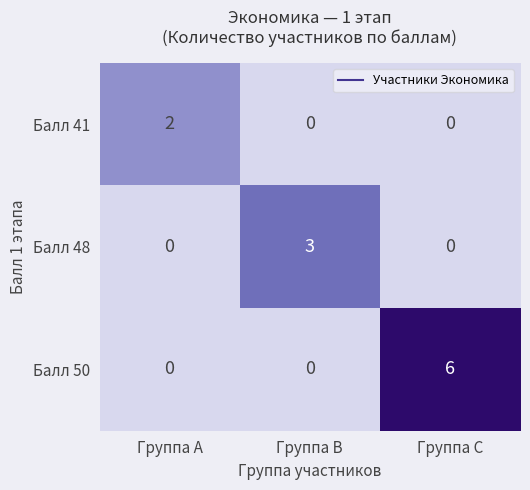

What is the total value across all series at Группа A?

2